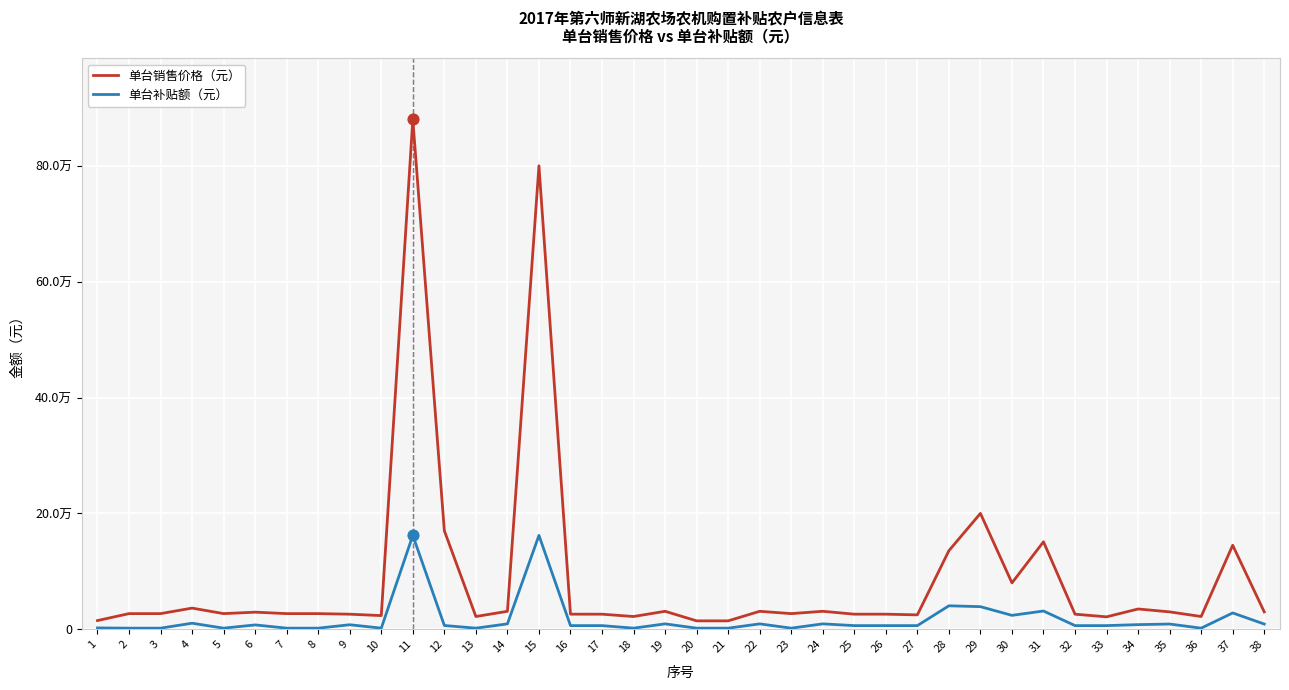

Is the value of 单台销售价格（元） at 27 greater than the value of 单台补贴额（元） at 15?

No